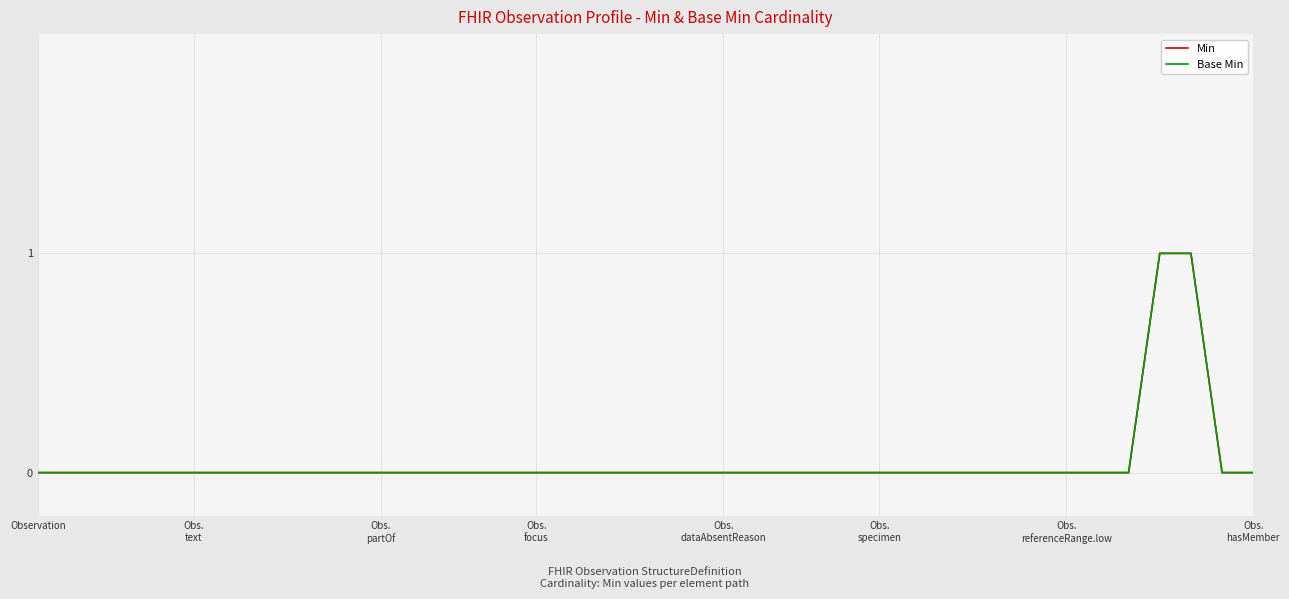

Does the chart have visible grid lines?

Yes